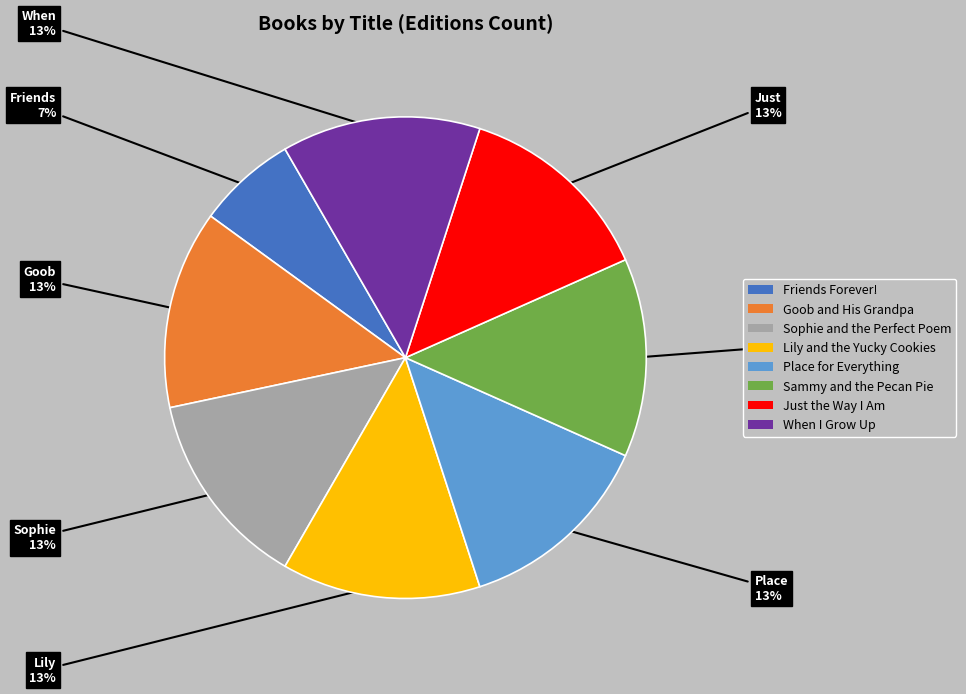

Approximately how many times larger is the value at When I Grow Up compared to Just the Way I Am?

1.0